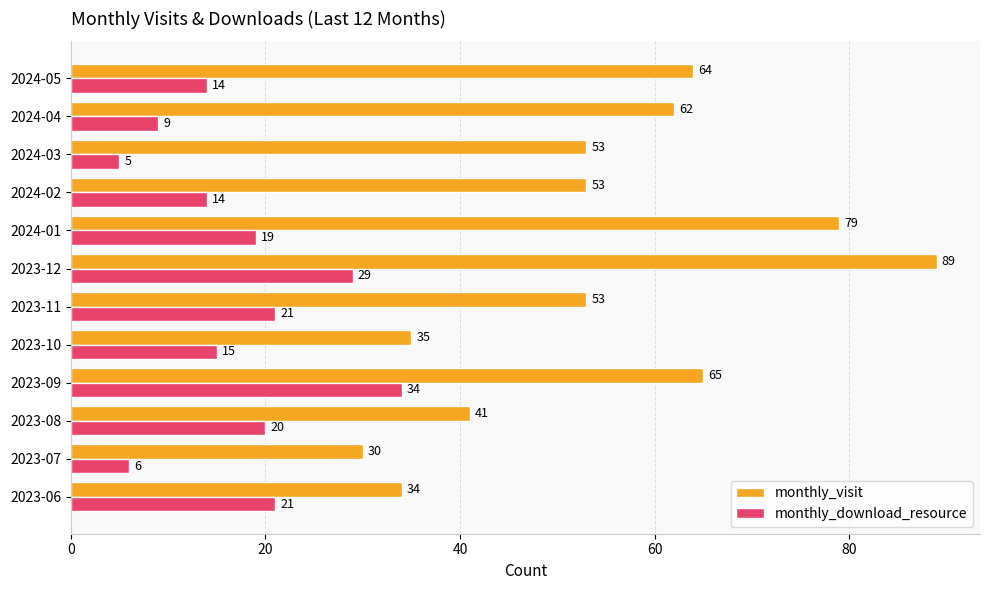

What is the sum of all monthly_visit values?

658